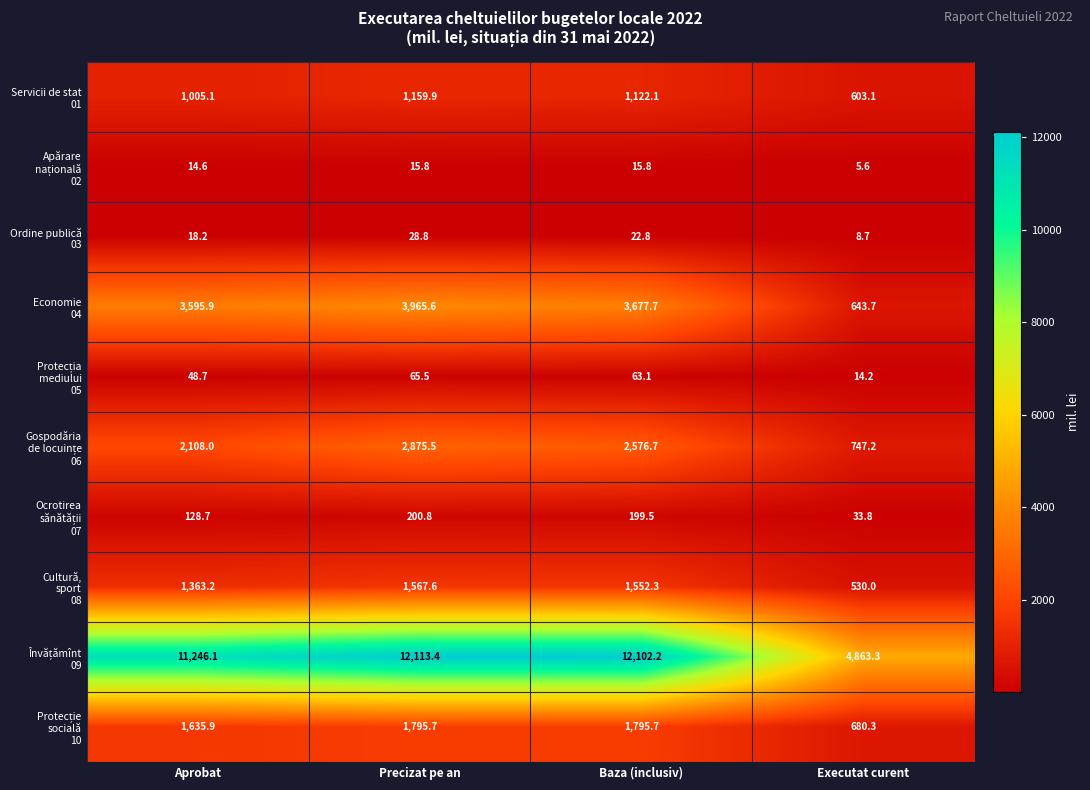

What is the smallest value displayed?

5.6